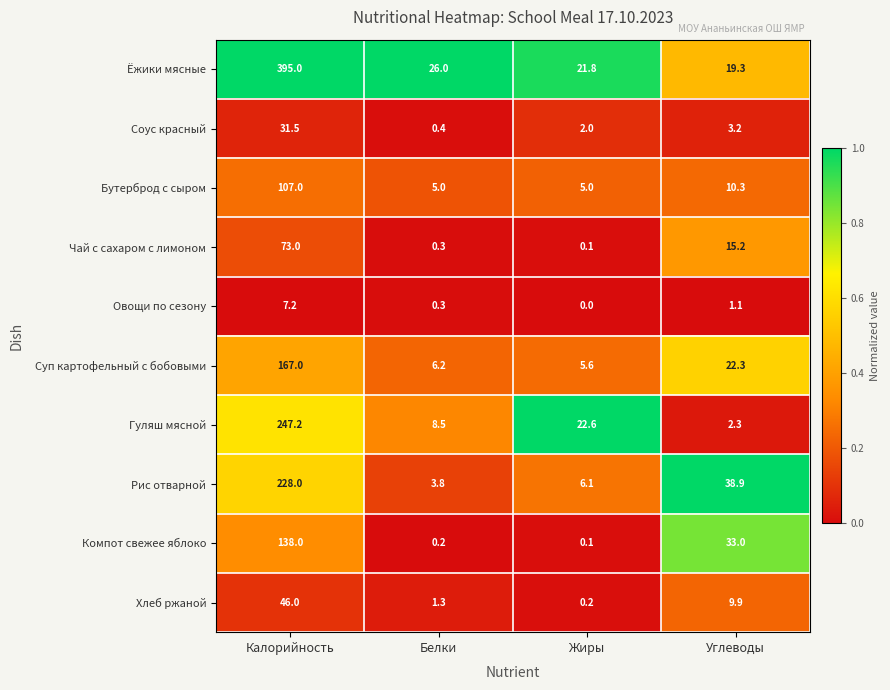

Count the number of categories in the chart.

4